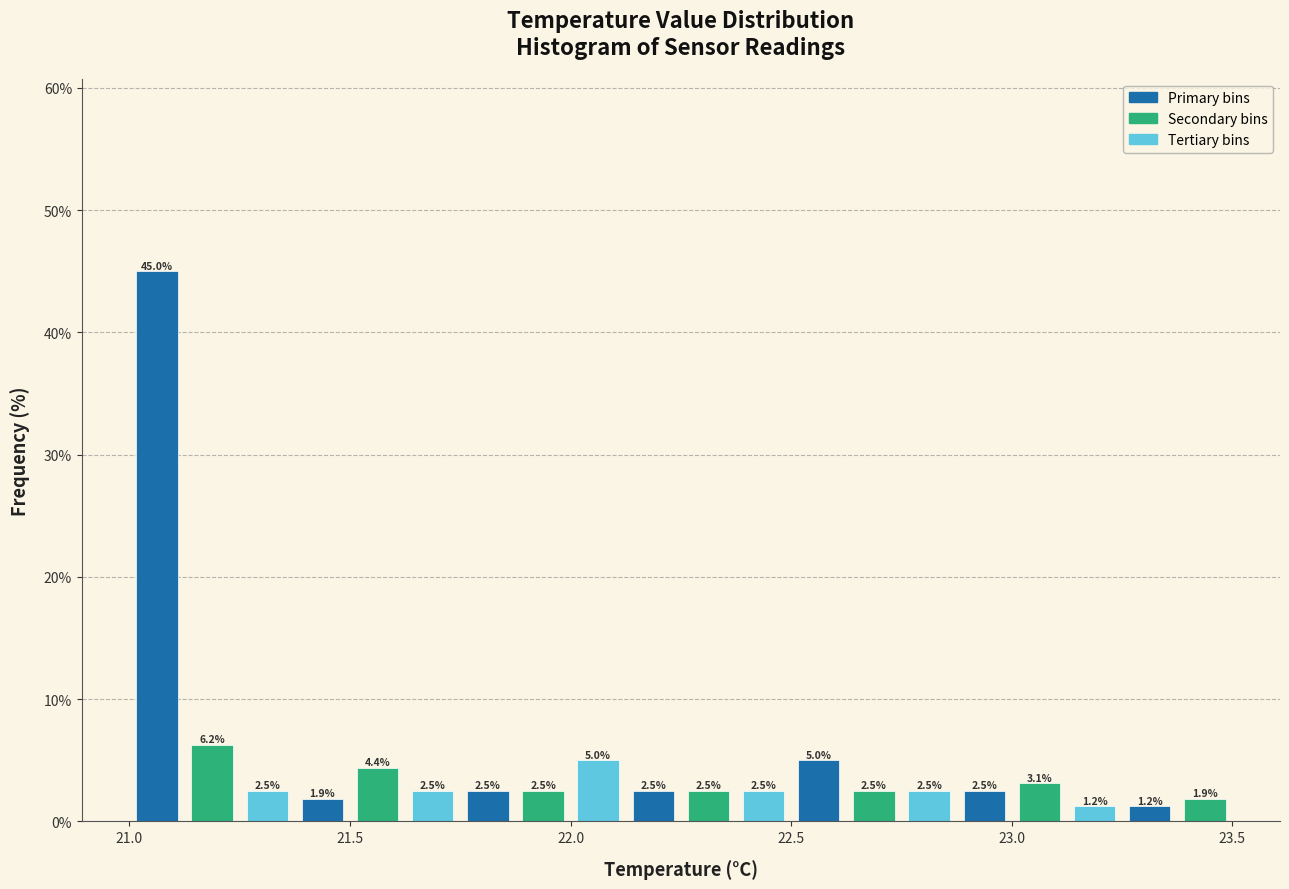

Read against the x-axis, roughly where is the centre of the tallest bar?

21.05